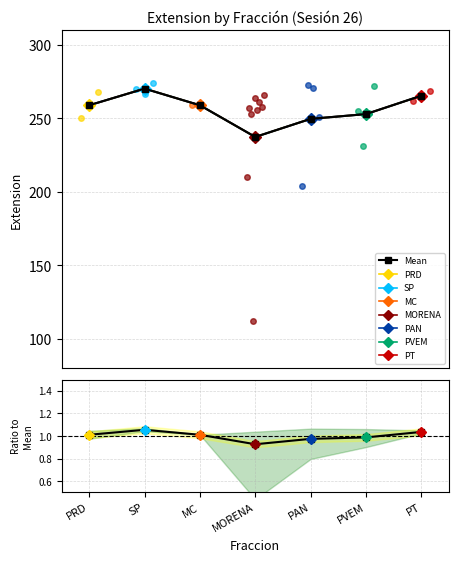

Where is the first local maximum for PRD?

SP